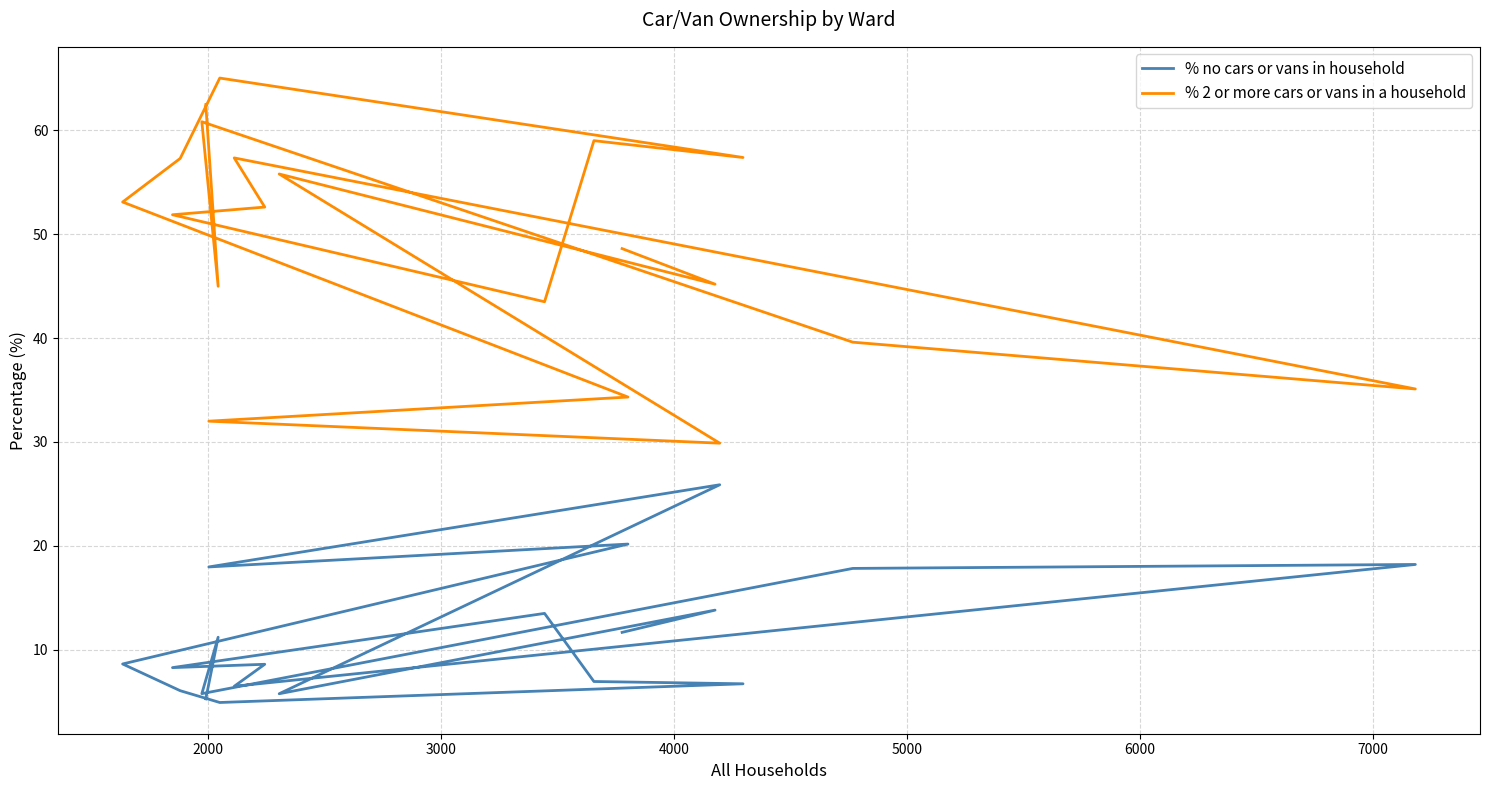

Where is the first local minimum for % 2 or more cars or vans in a household?

2000